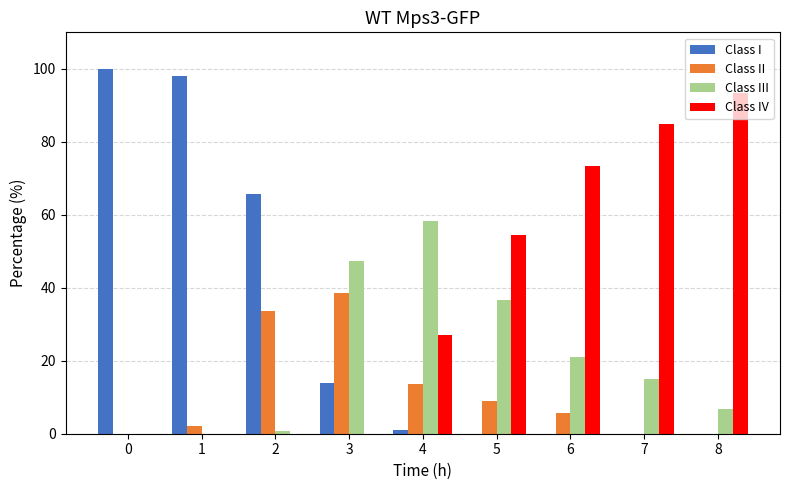

Does the chart contain stacked bars?

No